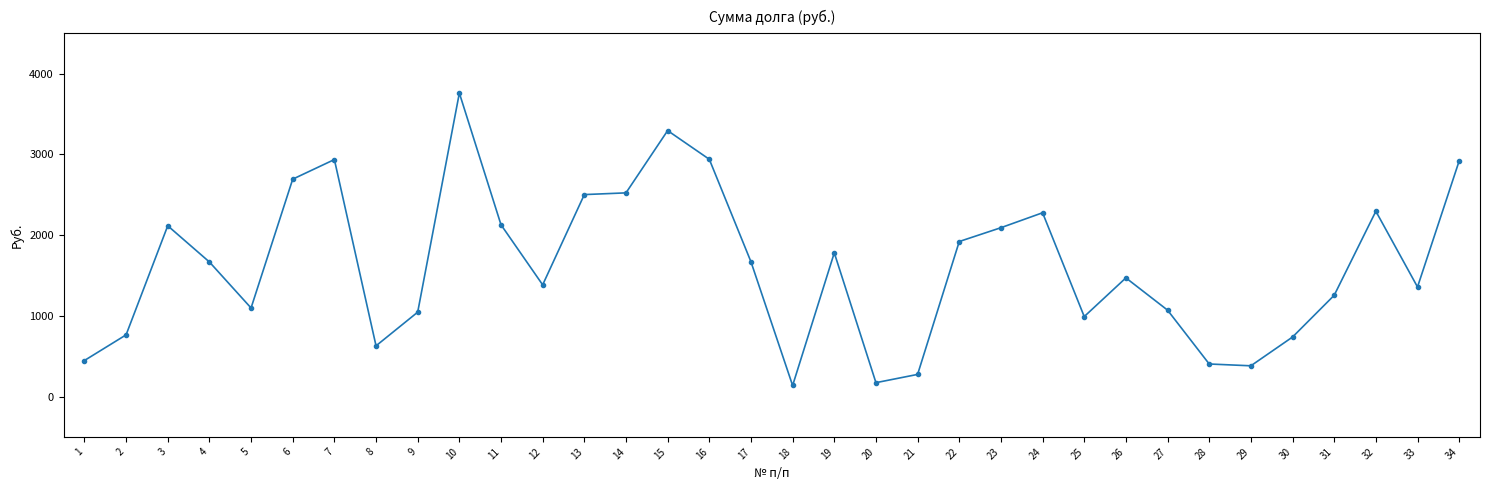

Where is the first local minimum?

5